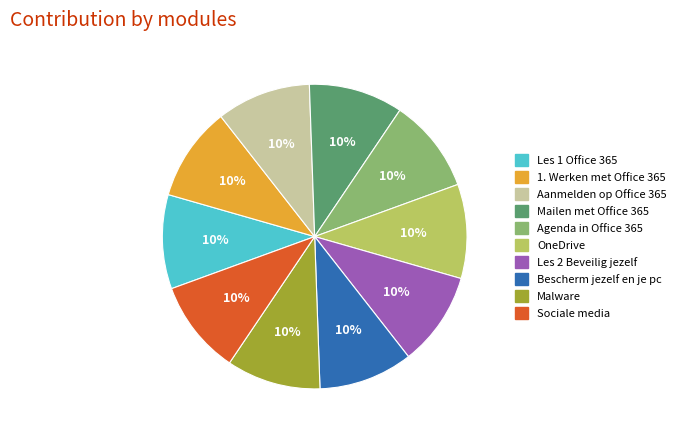

Combined, do Mailen met Office 365 and Agenda in Office 365 account for over 50%?

No